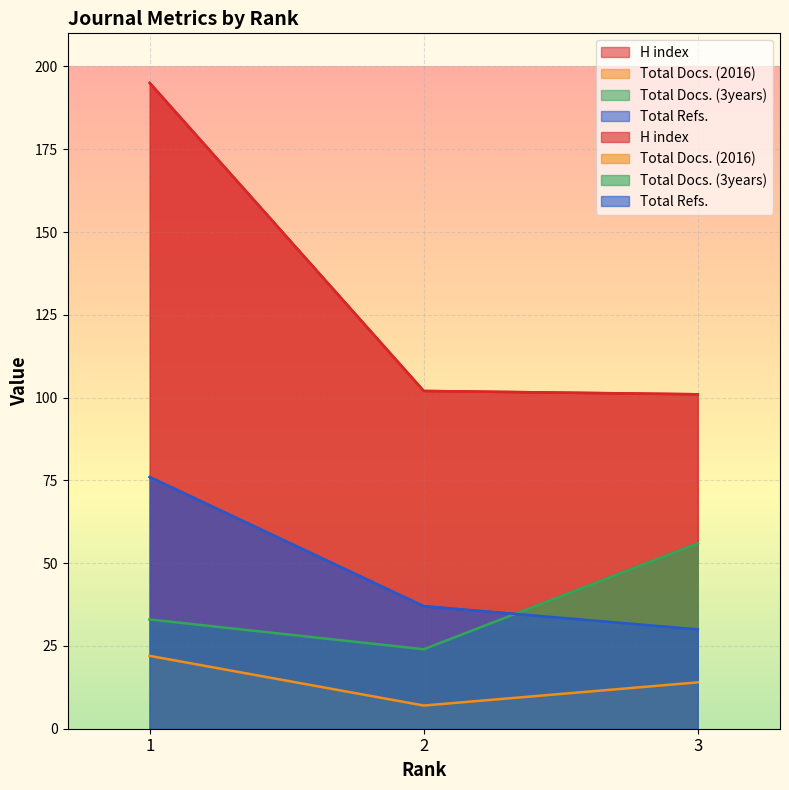

What is the difference between the highest and lowest values at 1?

173